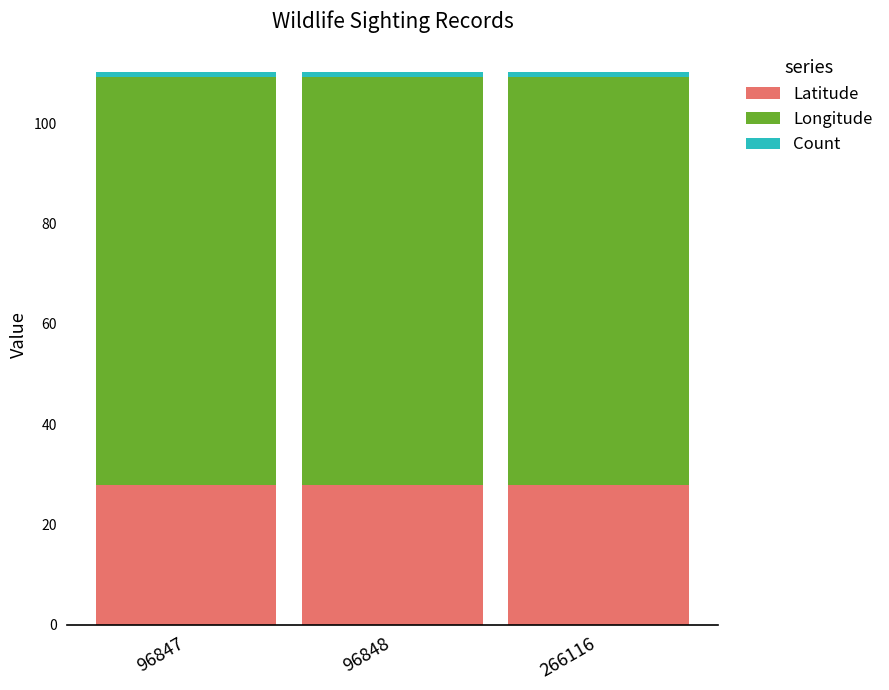

Are the bars horizontal?

No